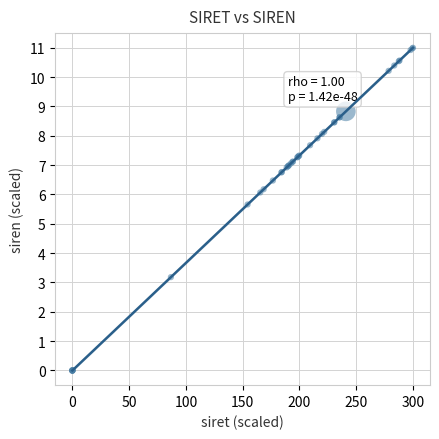

What Y value in the scatter plot is closest to 5?

5.7